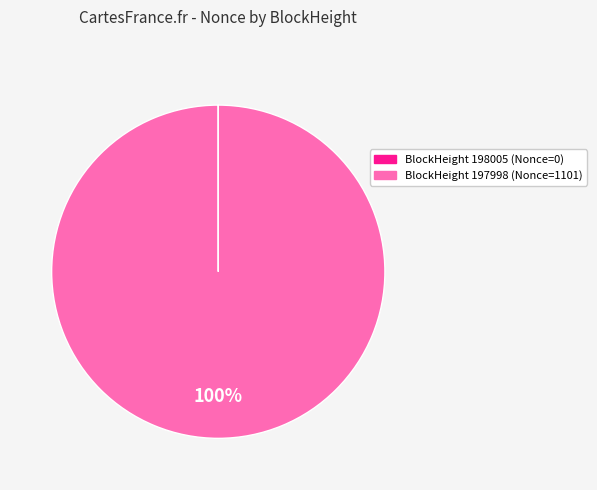

To the nearest percent, what is the difference between the largest and smallest slice percentages?

100%